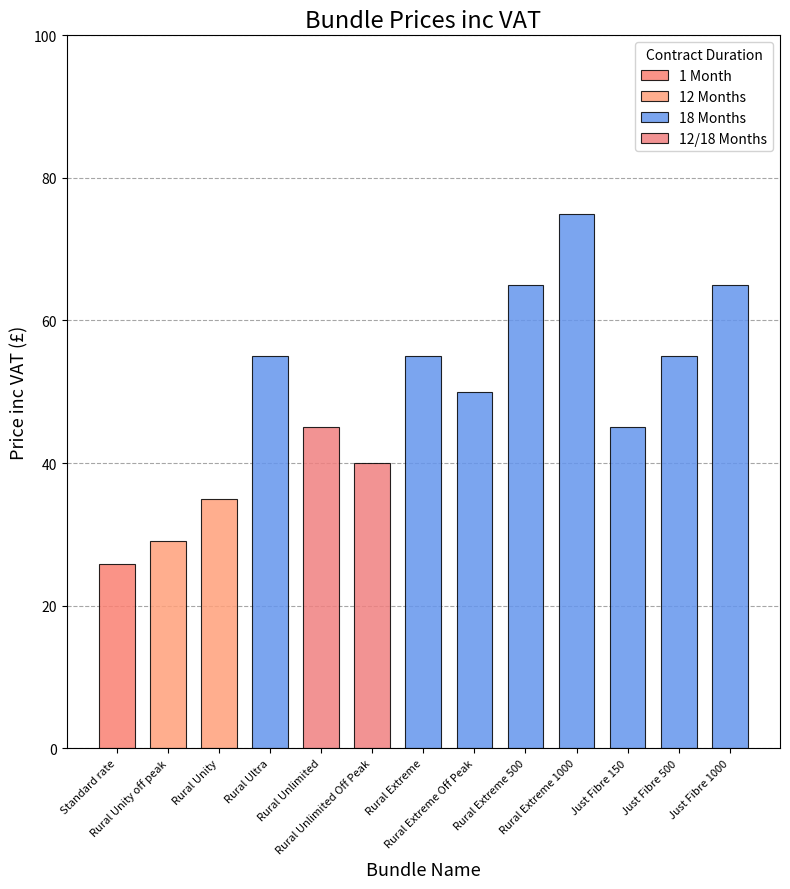

List the labels in order of value, smallest first.

Standard rate, Rural Unity off peak, Rural Unity, Rural Unlimited Off Peak, Rural Unlimited, Just Fibre 150, Rural Extreme Off Peak, Rural Ultra, Rural Extreme, Just Fibre 500, Rural Extreme 500, Just Fibre 1000, Rural Extreme 1000